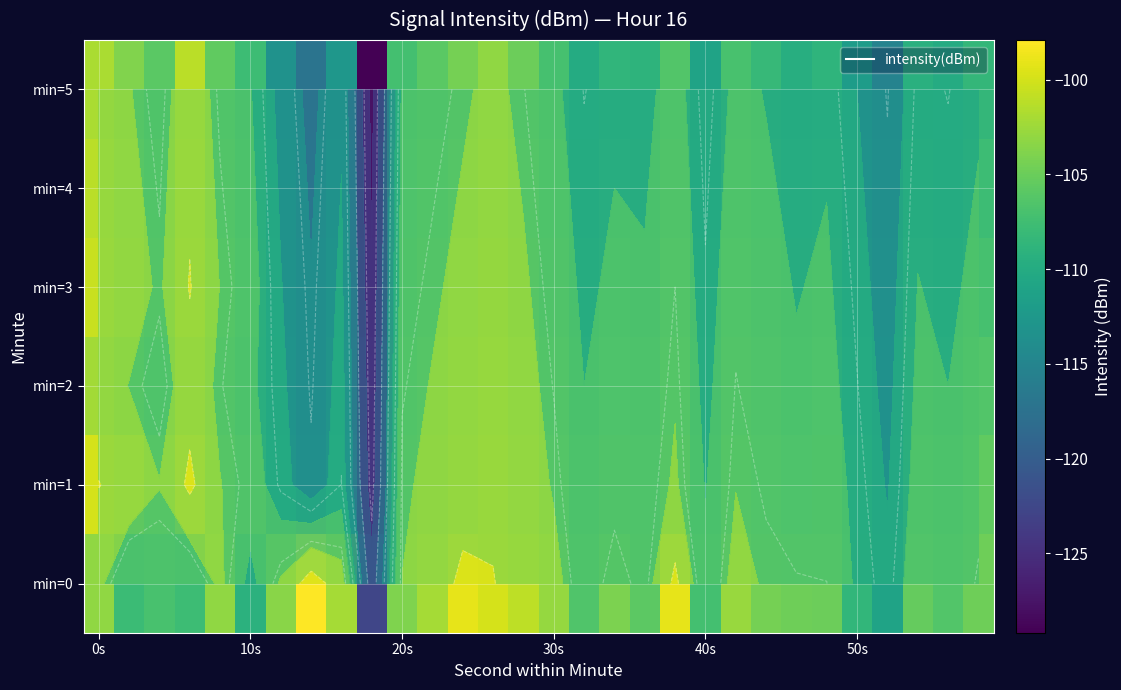

Rank the series by their maximum value, from highest to lowest.

min=0, min=1, min=3, min=4, min=2, min=5